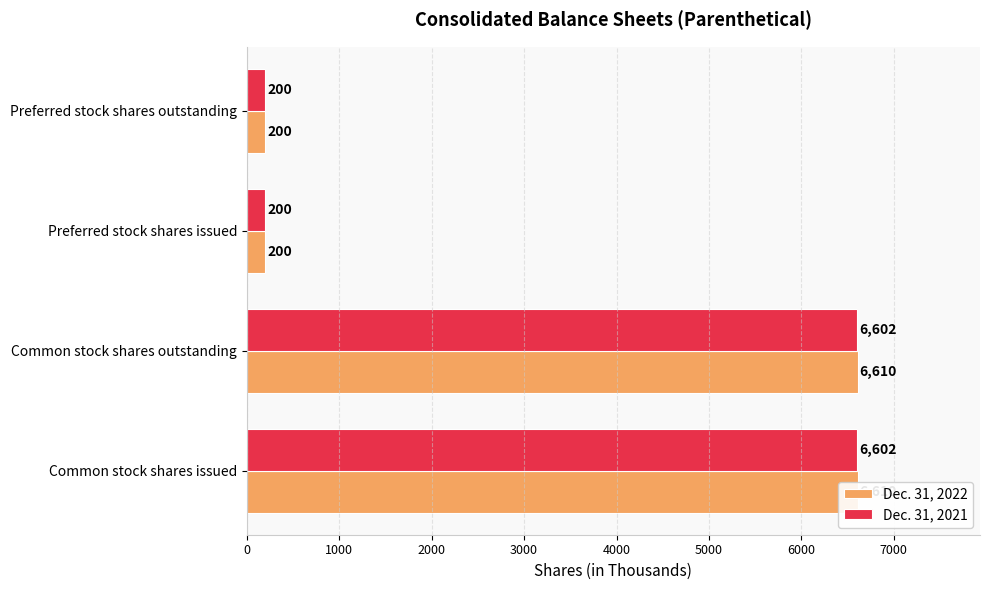

Is it true that Dec. 31, 2021 equals 11015 at Common stock shares issued?

False